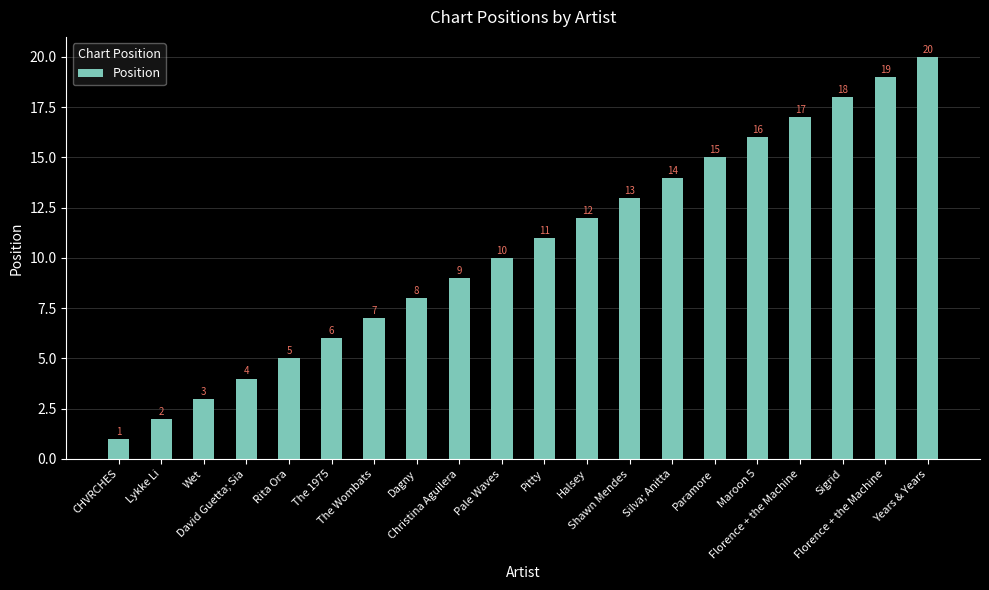

What is the change in value from Halsey to Paramore?

+3